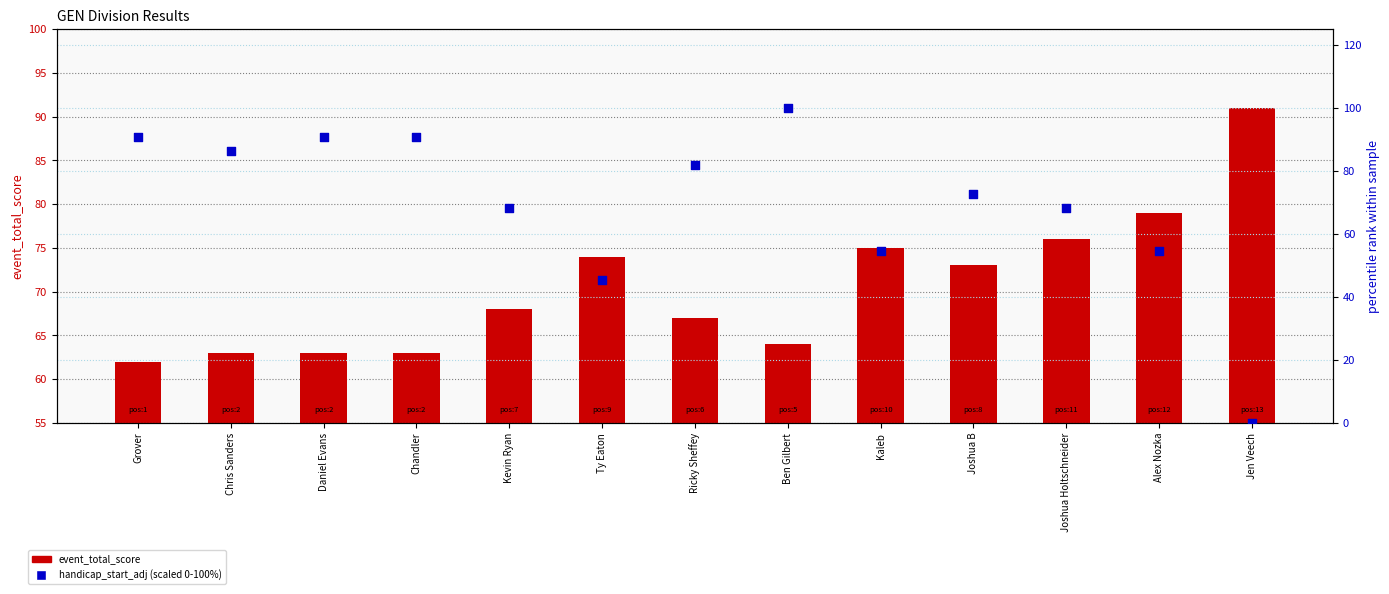

At which category is the sum across all series the highest?

Ben Gilbert